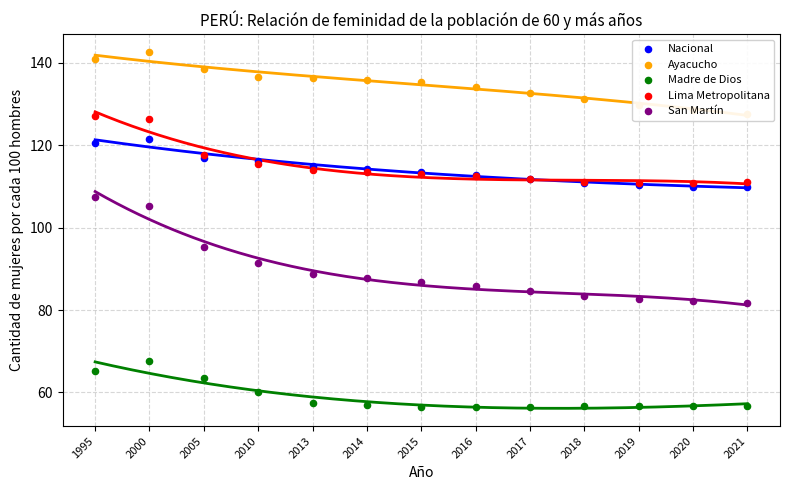

What is the total value across all series at 2020?

488.1